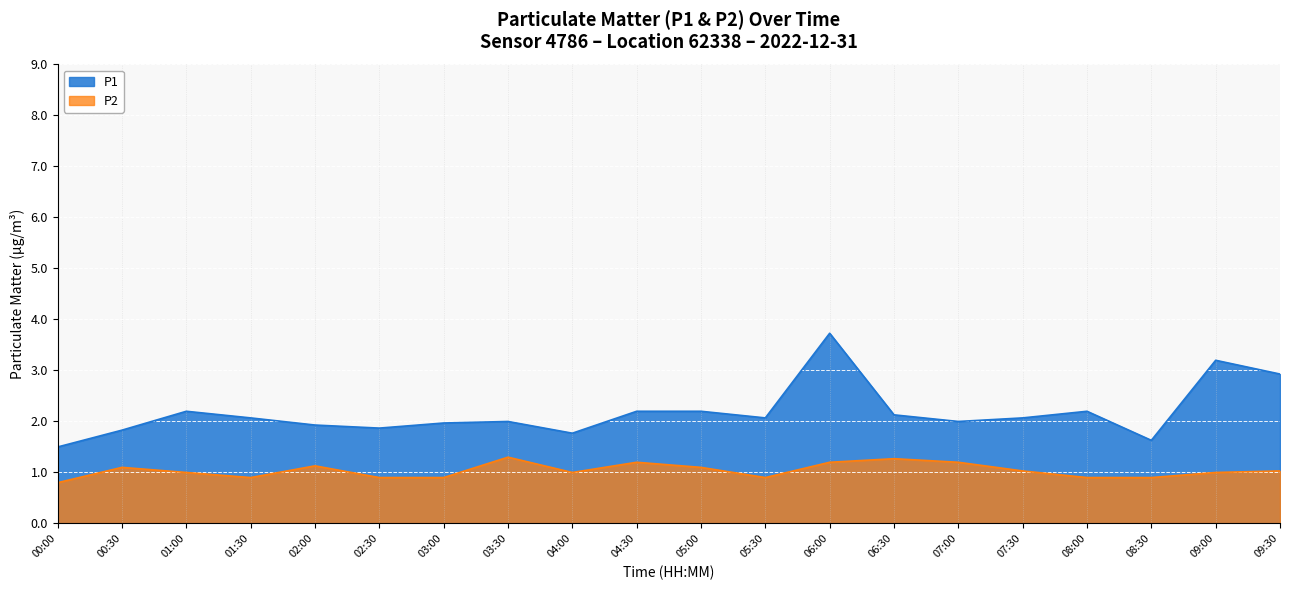

Between 04:30 and 05:30, which is larger?

04:30